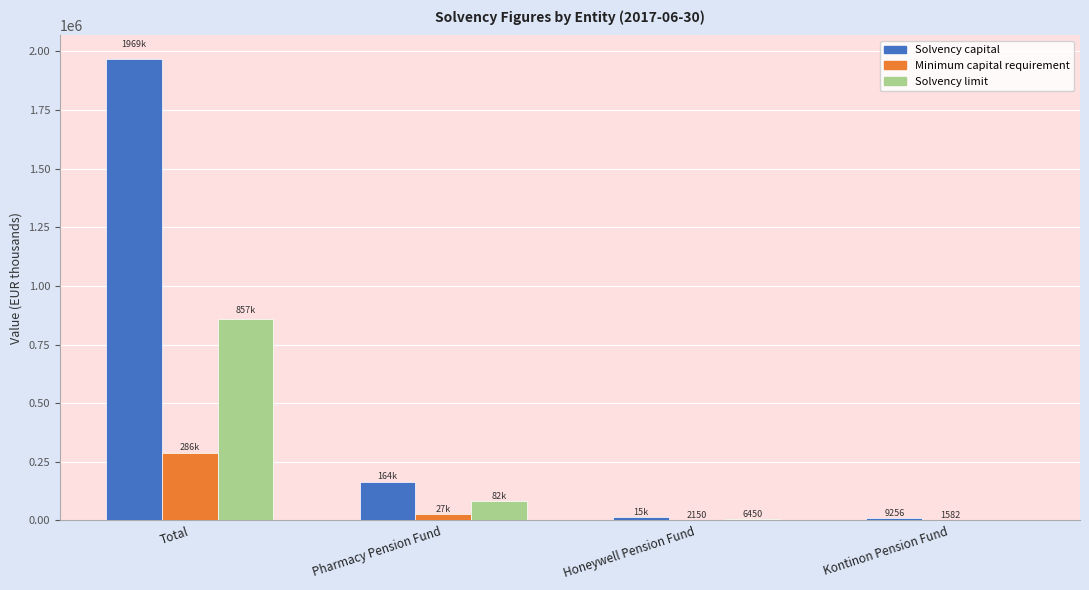

At which category is the sum across all series the highest?

Total